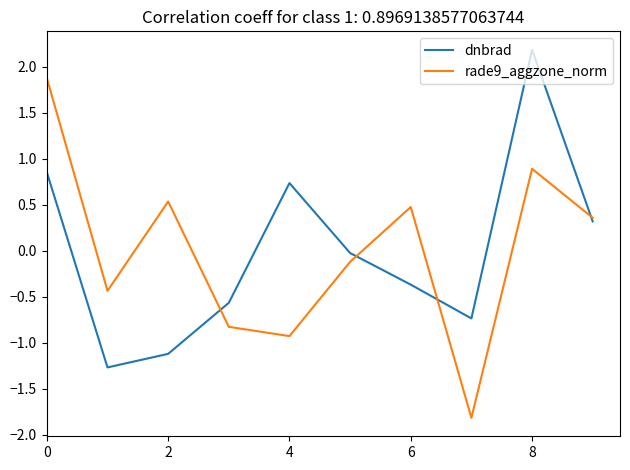

What is the maximum value for rade9_aggzone_norm?

1.9